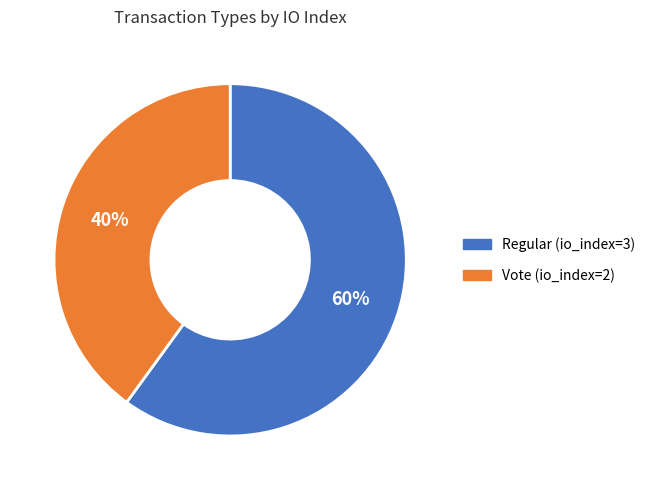

To the nearest percent, what percentage of the pie is Vote (io_index=2)?

40%